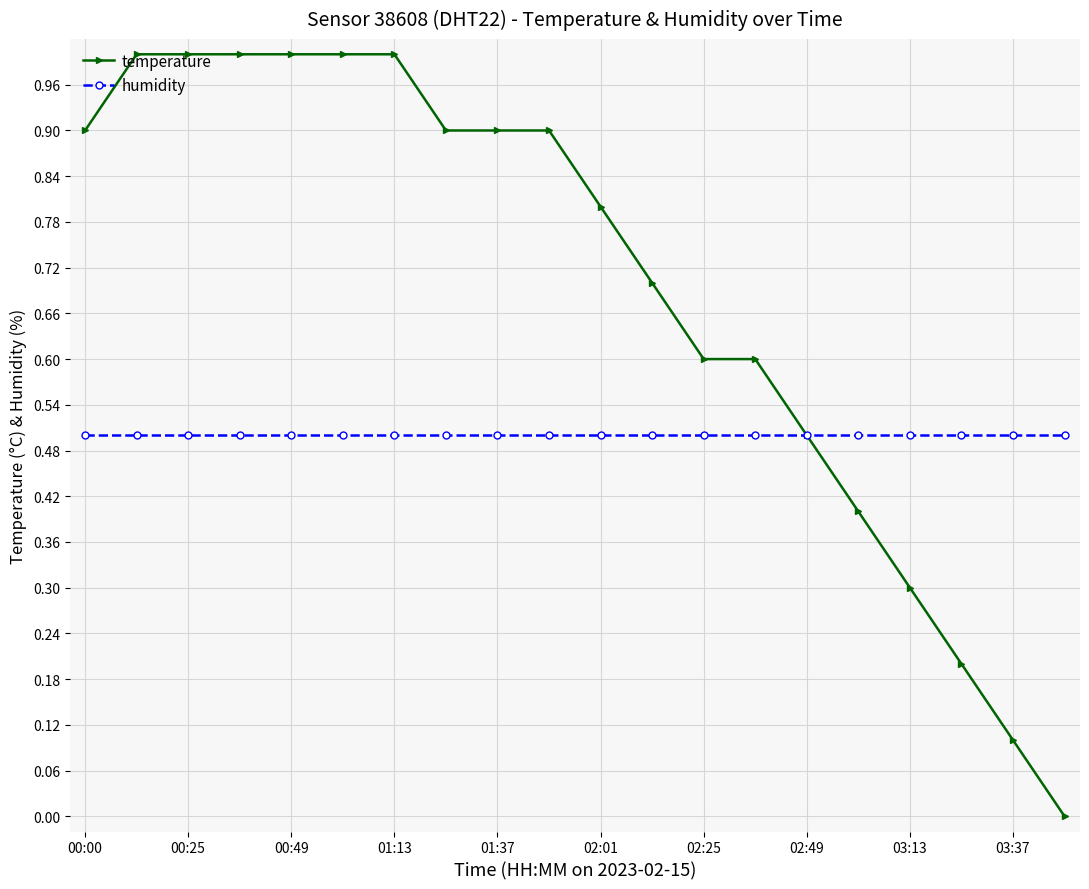

What is the value of the humidity point at the 12th from the left?

0.5